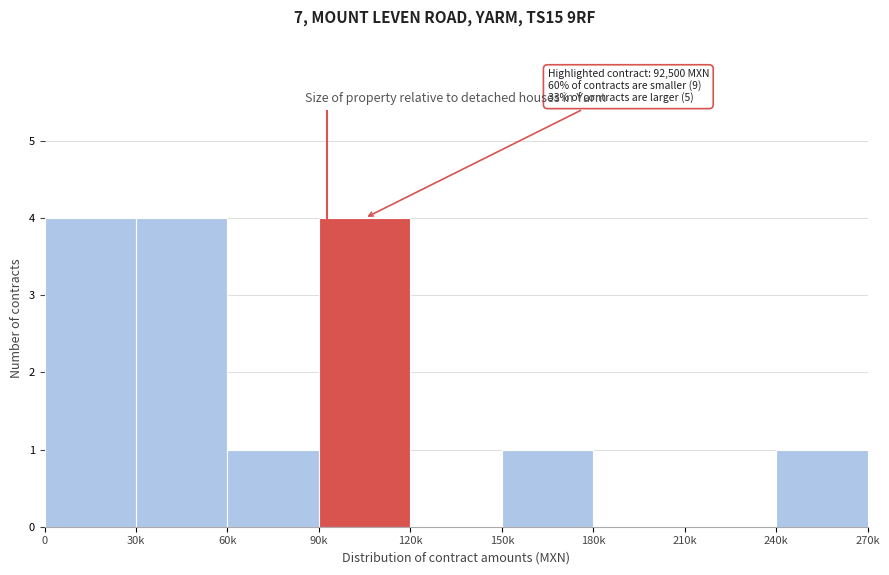

Reading right to left, list all the values displayed in this chart.

240k=1	210k=0	180k=0	150k=1	120k=0	90k=4	60k=1	30k=4	0=4